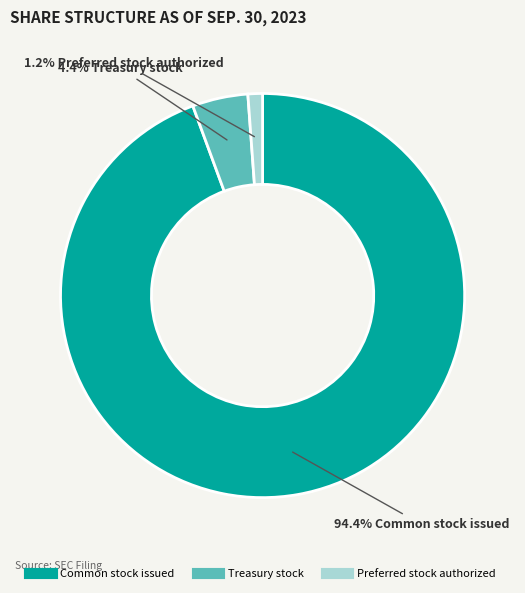

Does any single category account for the majority?

Yes